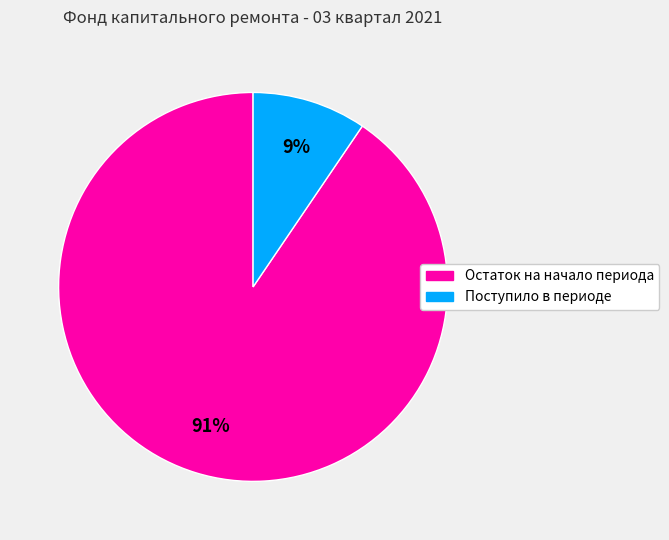

To the nearest percent, what is the average slice percentage?

50%